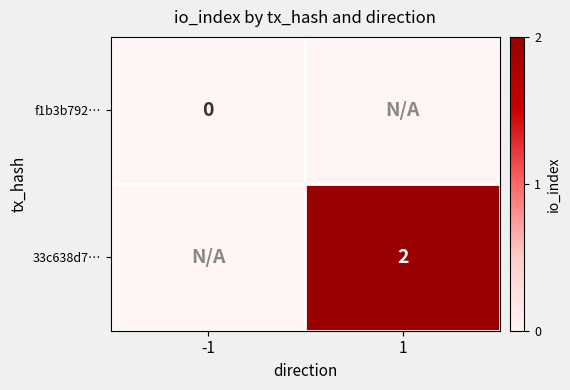

The value of 33c638d7… at 1 is 2. True or false?

True